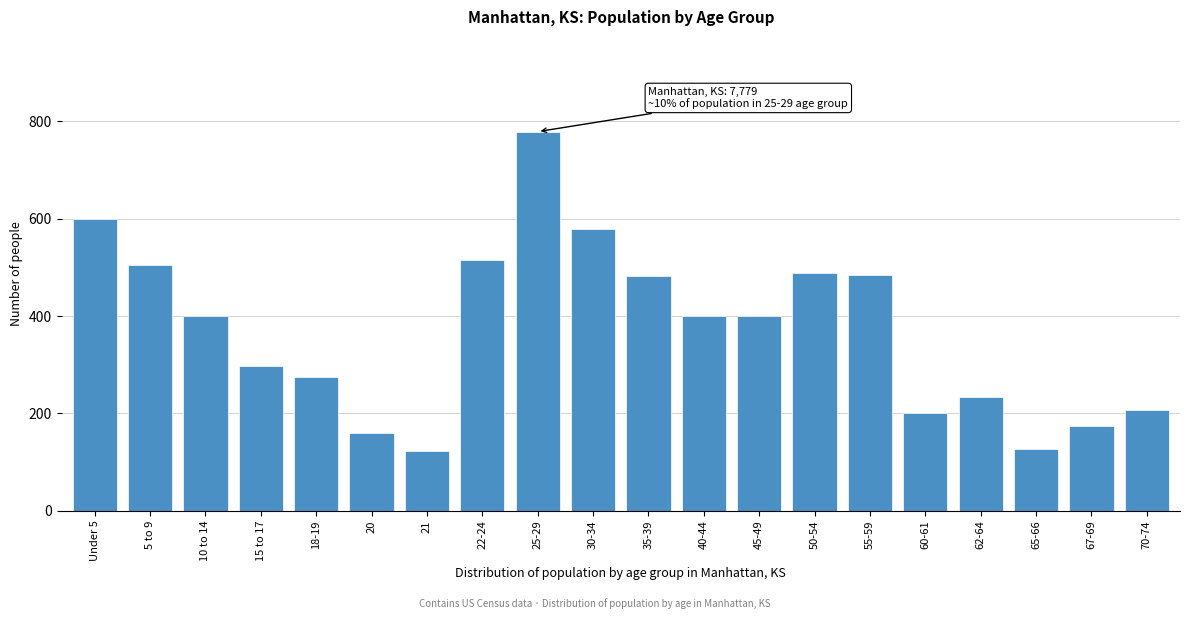

The chart shows a value of 488 at 50-54. True or false?

True